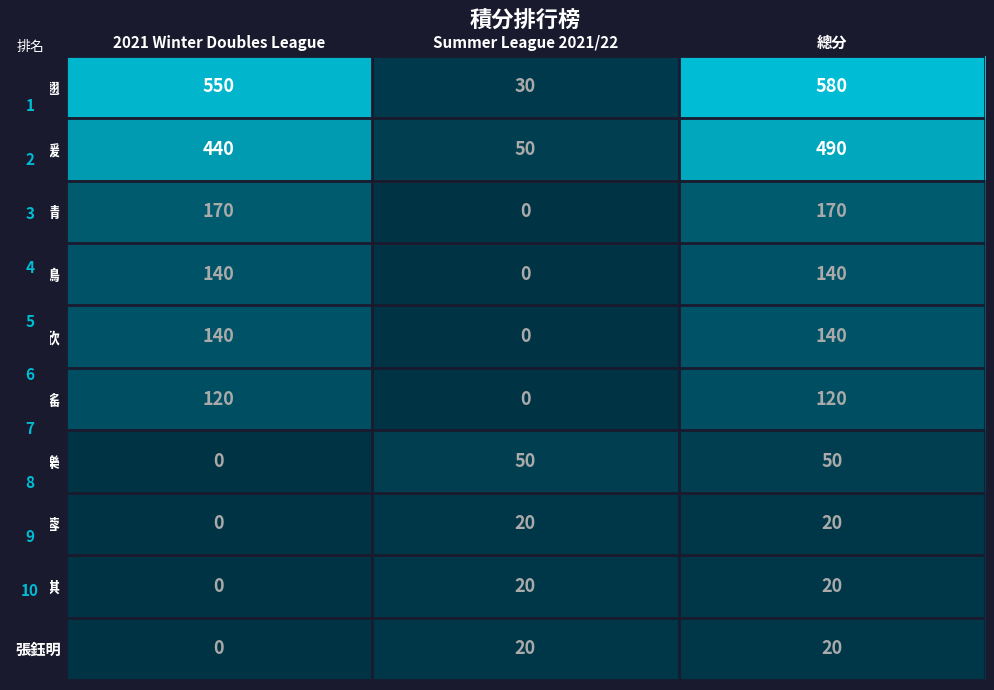

True or false: 陳皓晴 has a value of 170 at 總分.

True